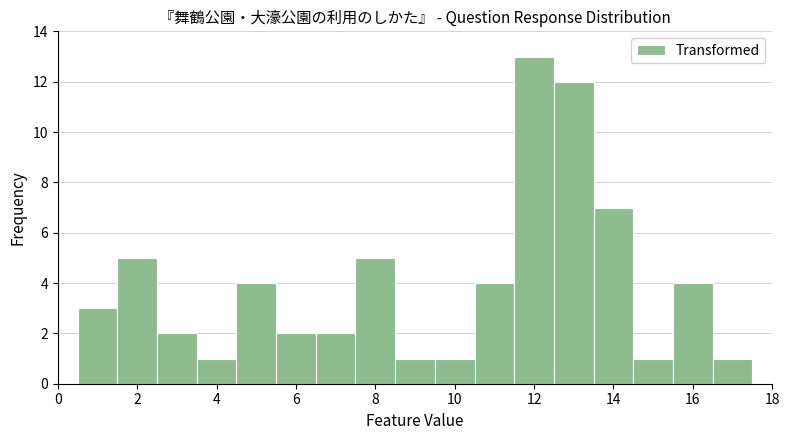

Reading left to right, list every bar in this chart as the range it spans on the x-axis followed by its height. Neither the bar edges nor the heights are printed on the chart, so give them approximately, as read against the axes.

0.5 to 1.5: 3
1.5 to 2.5: 5
2.5 to 3.5: 2
3.5 to 4.5: 1
4.5 to 5.5: 4
5.5 to 6.5: 2
6.5 to 7.5: 2
7.5 to 8.5: 5
8.5 to 9.5: 1
9.5 to 10.5: 1
10.5 to 11.5: 4
11.5 to 12.5: 13
12.5 to 13.5: 12
13.5 to 14.5: 7
14.5 to 15.5: 1
15.5 to 16.5: 4
16.5 to 17.5: 1